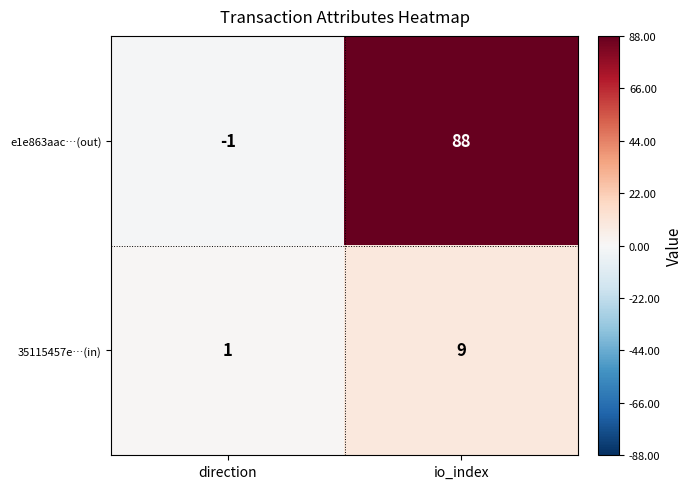

Reading left to right, extract all data points from this chart.

e1e863aac…(out): -1	88
35115457e…(in): 1	9